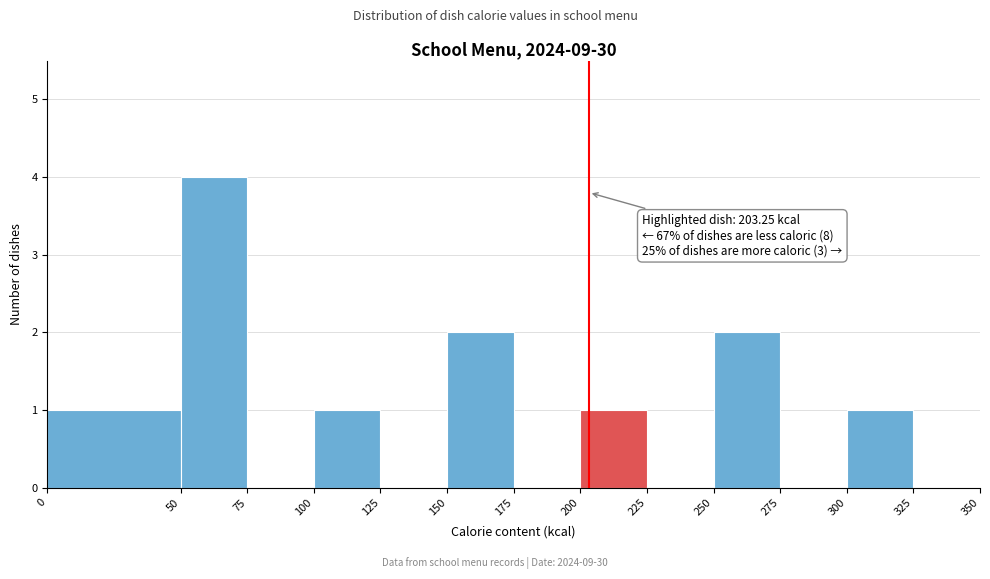

Which range on the x-axis has the tallest bar?

50 to 75